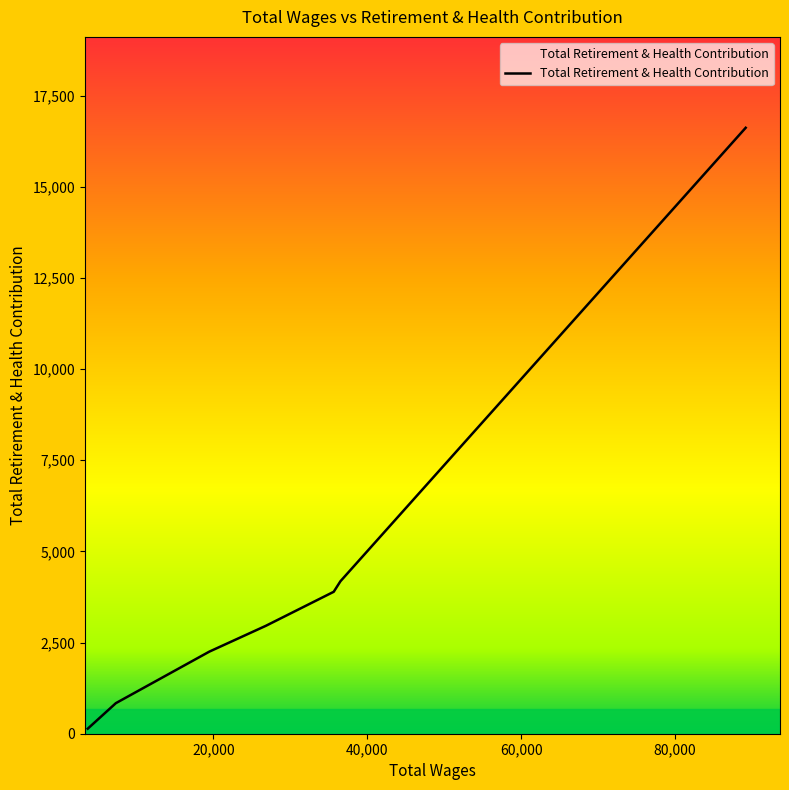

What is the average value?

4411